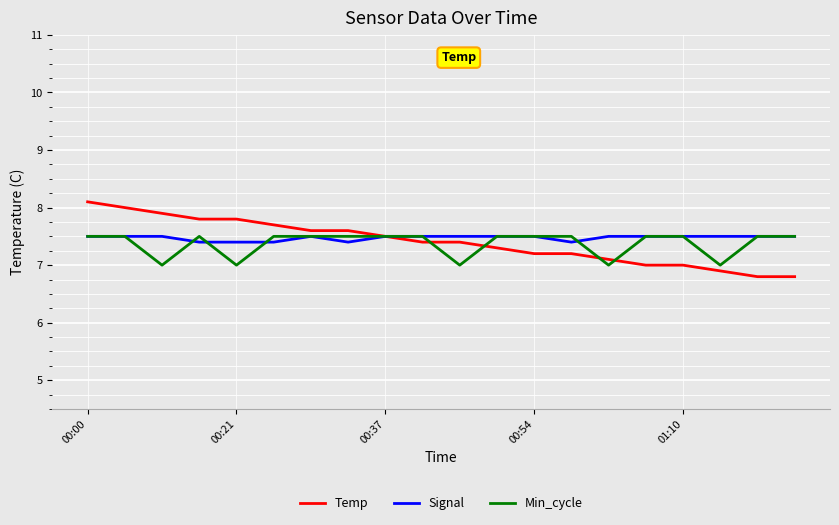

Which series has the largest range (max minus min)?

Temp